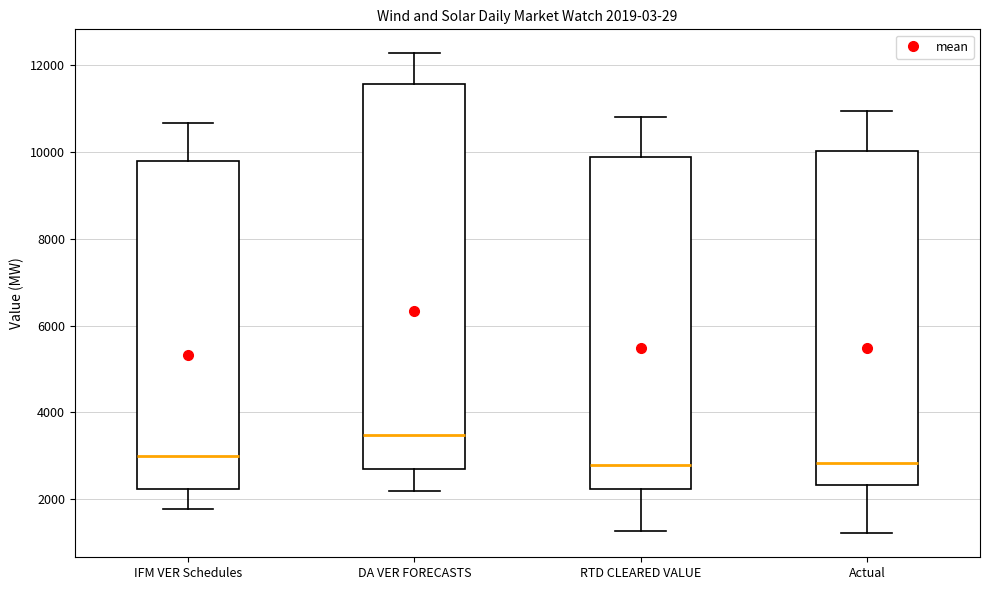

Comparing the boxes themselves (not the whiskers), which one is the tallest?

DA VER FORECASTS